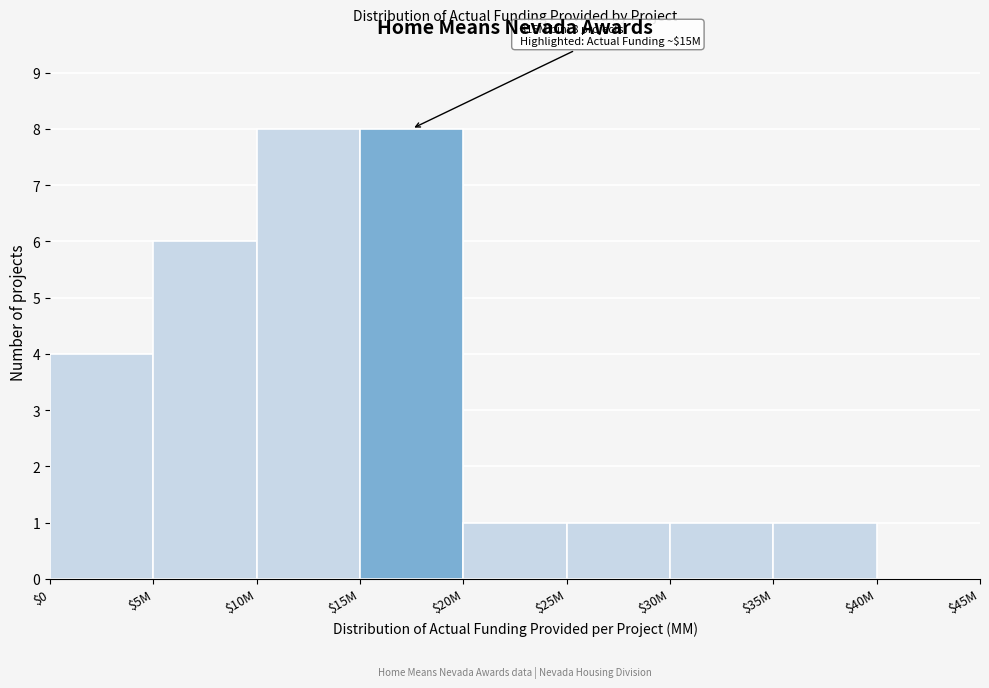

What is the maximum value shown in the chart?

8